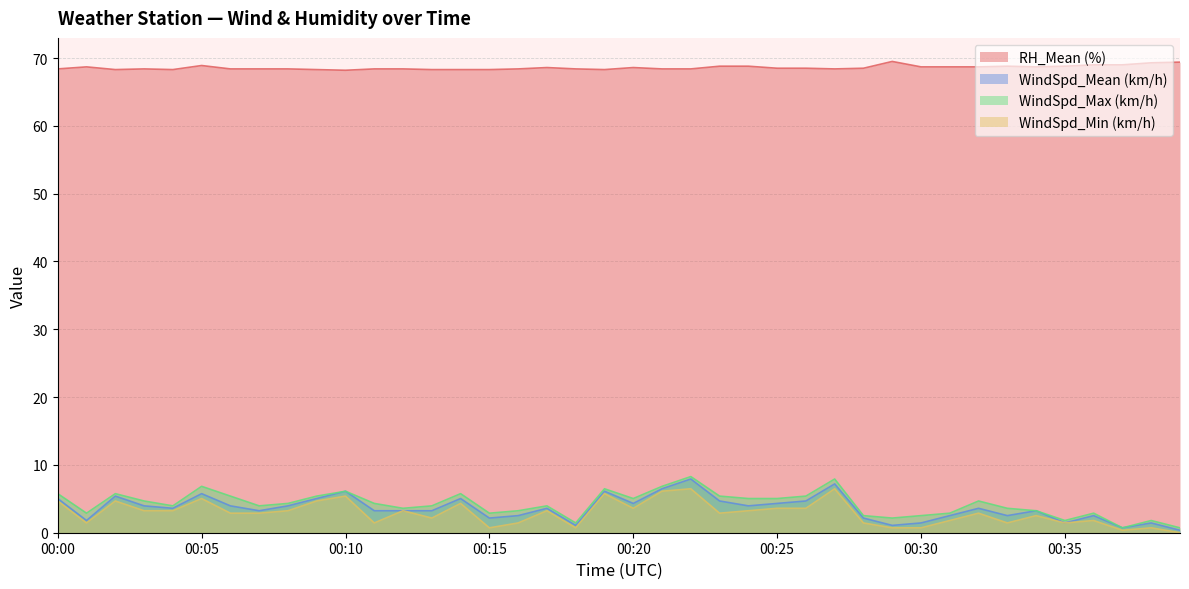

At how many categories does at least one series exceed 30?

40